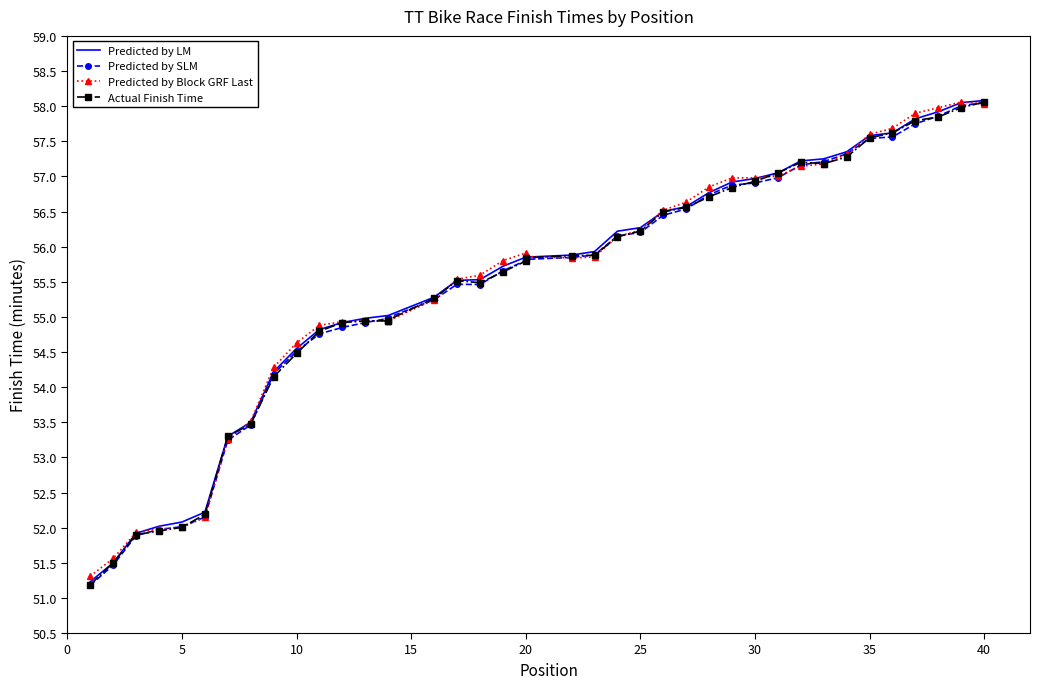

Which series has the largest total across all categories?

Predicted by Block GRF Last